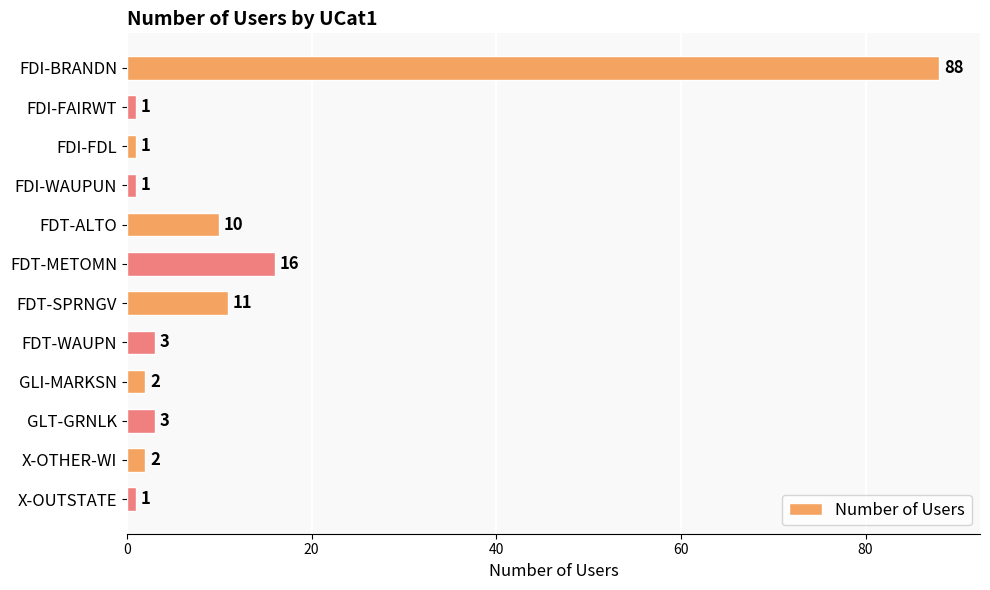

What is the change in value from FDI-FAIRWT to FDT-METOMN?

+15